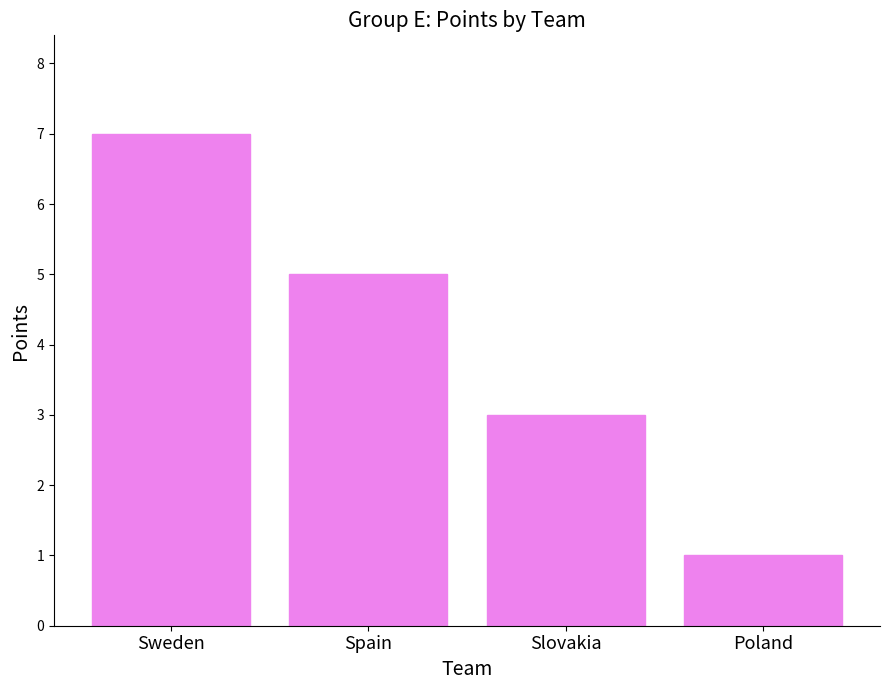

List the labels in order of value, largest first.

Sweden, Spain, Slovakia, Poland